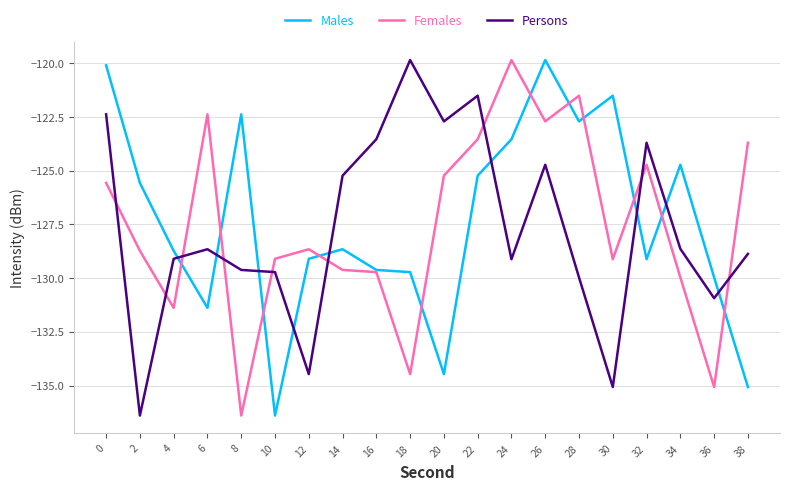

Which series changed the most between 18 and 24?

Females